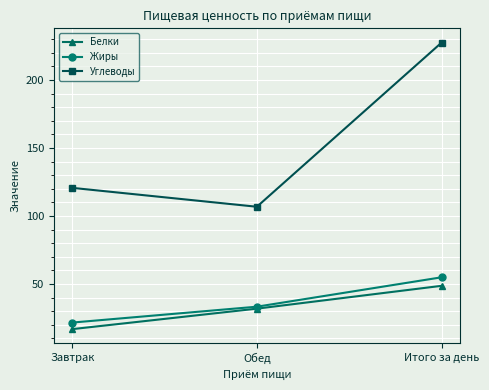

Which series changed the most between Завтрак and Итого за день?

Углеводы